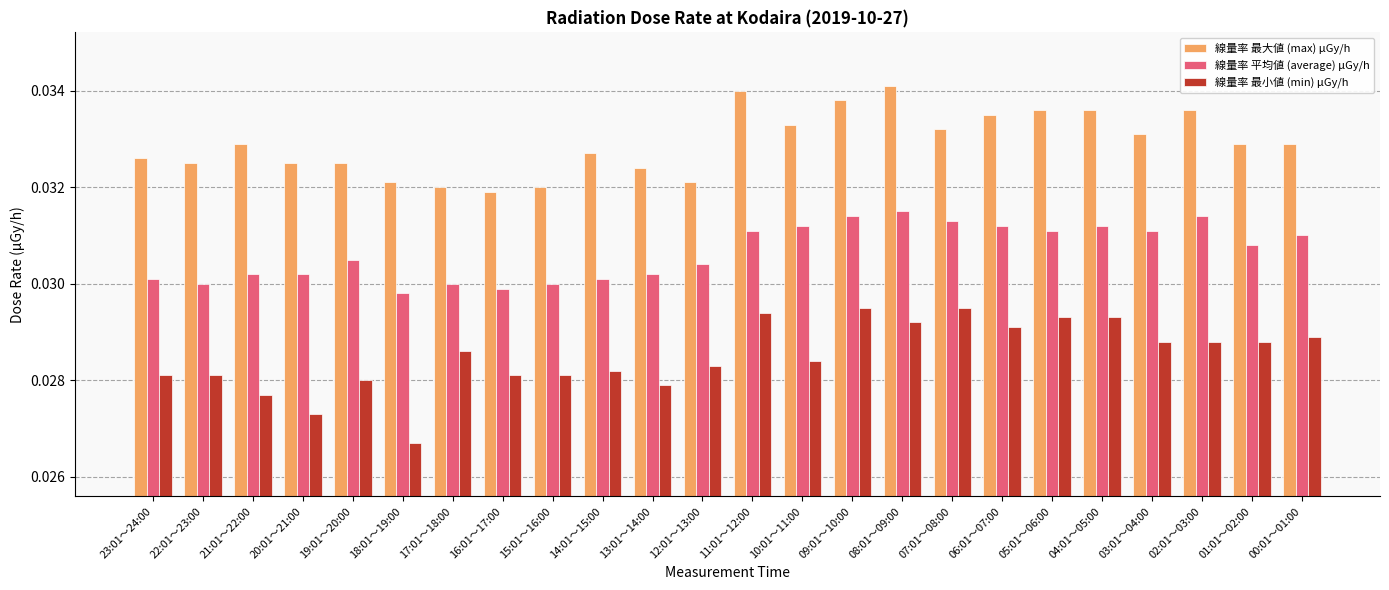

Which series has the largest range (max minus min)?

線量率 最小値 (min) μGy/h